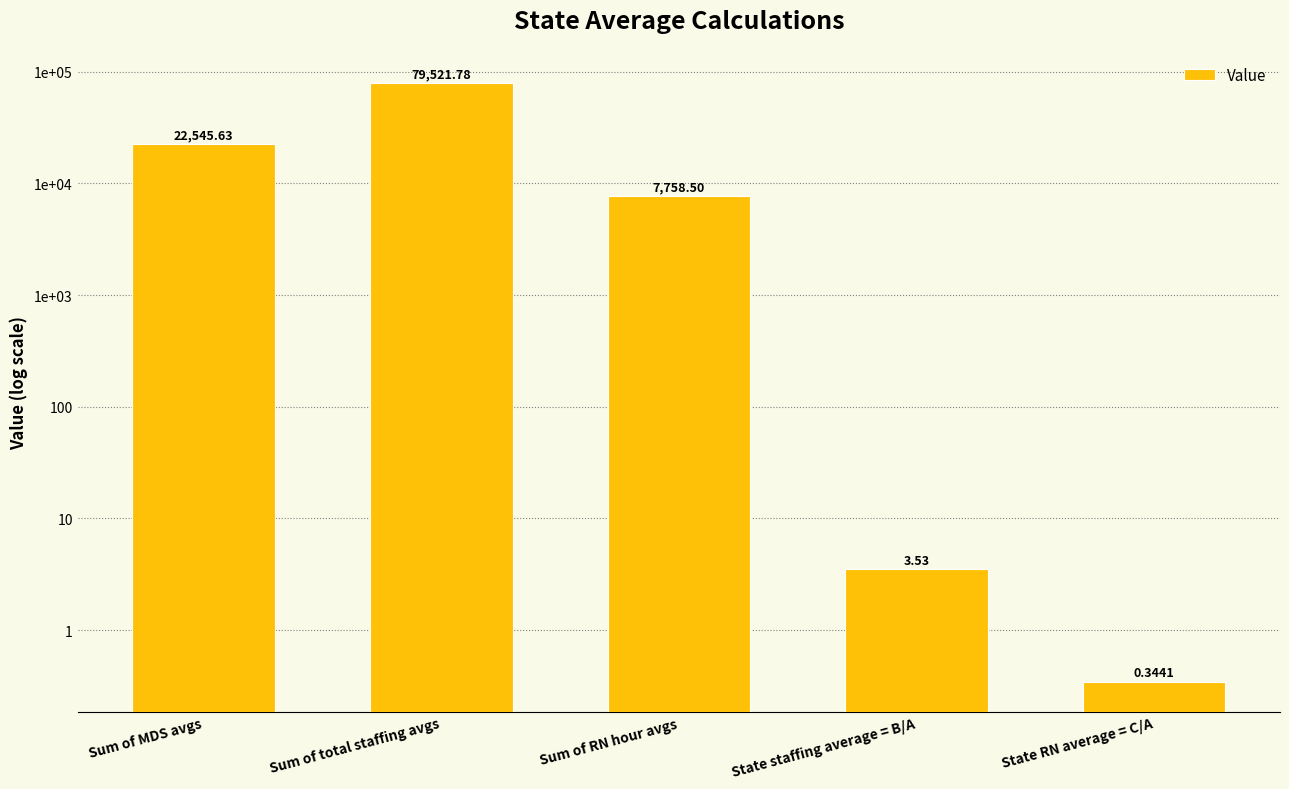

What is the label of the 5th bar from the left?

State RN average = C/A